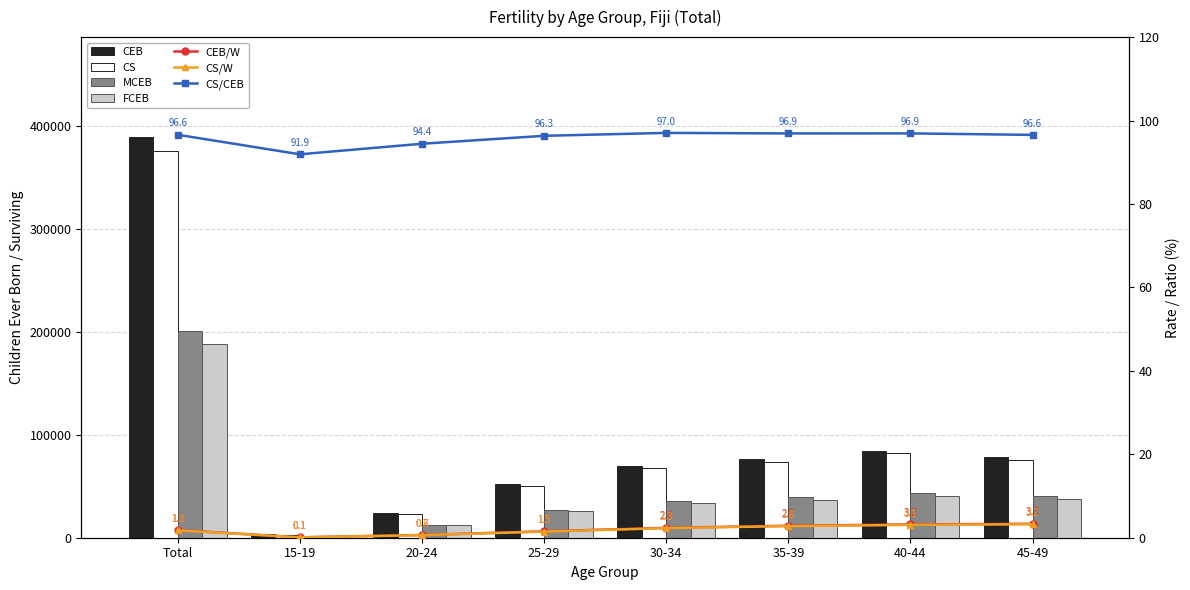

What position from the left is 35-39?

6